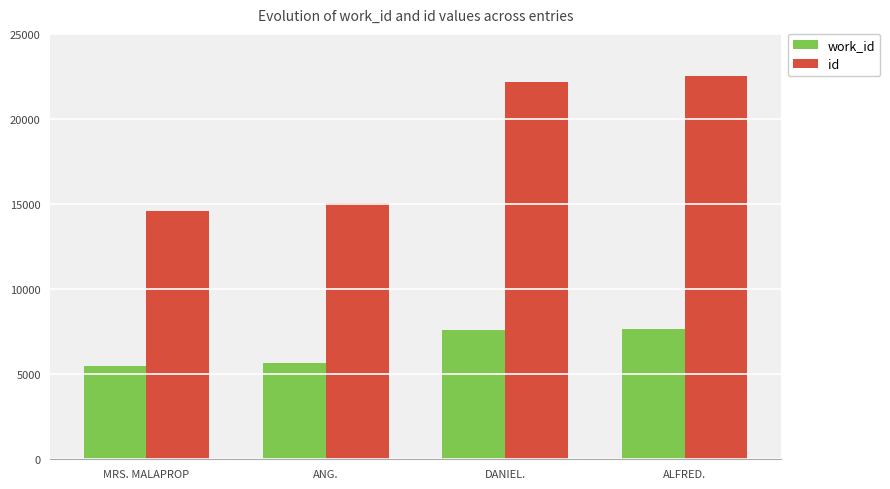

Is it true that work_id equals 7646 at ALFRED.?

True